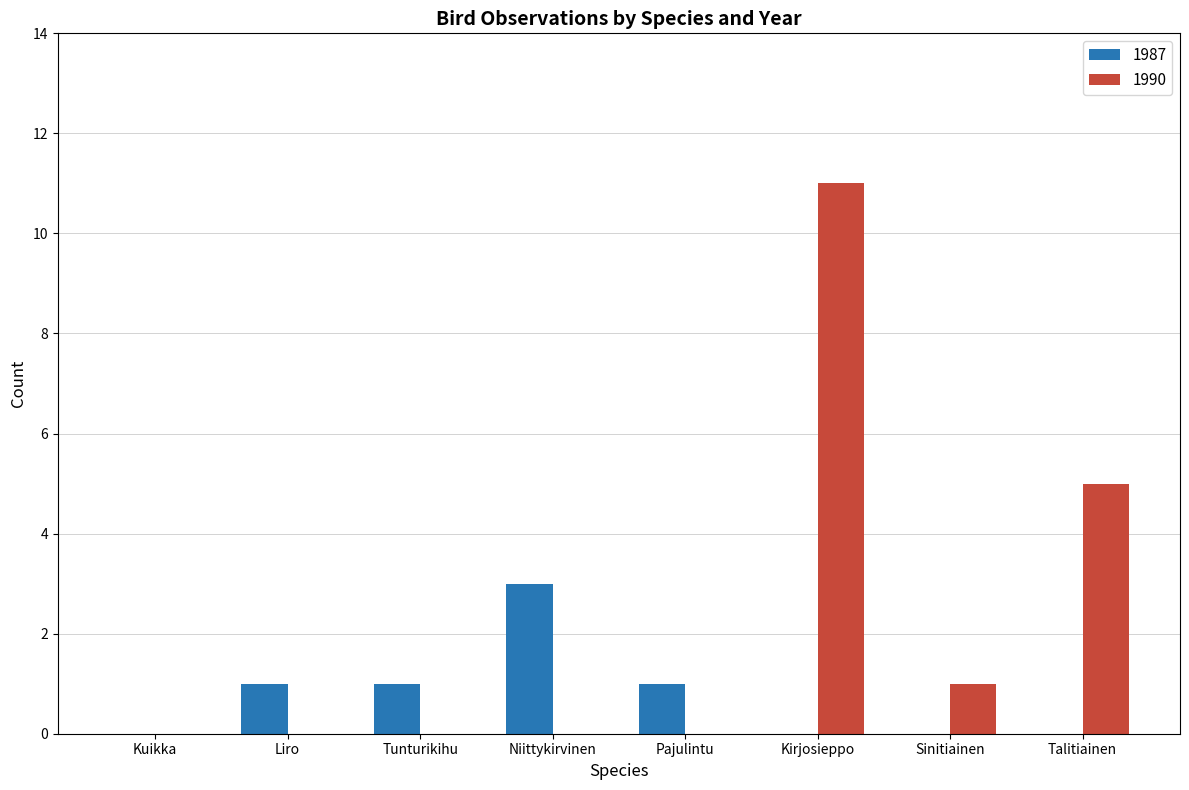

Does the chart contain stacked bars?

No